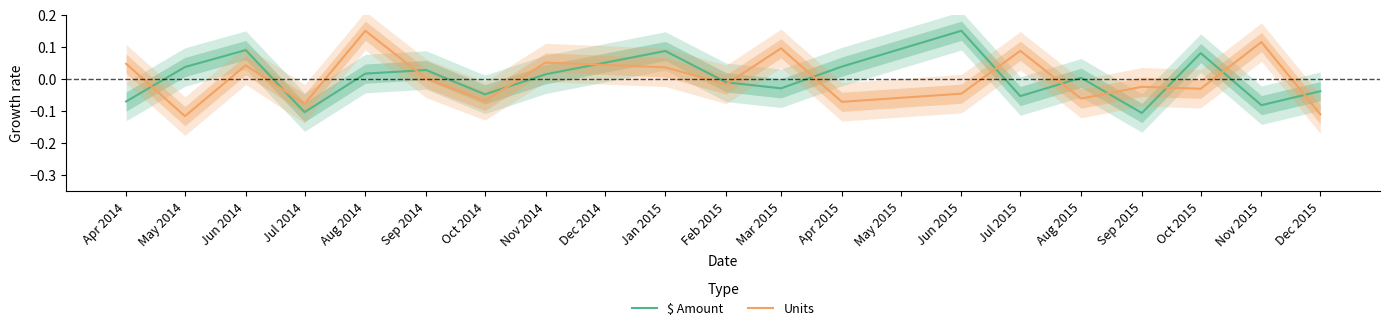

How many interior local peaks does the Units series have?

7